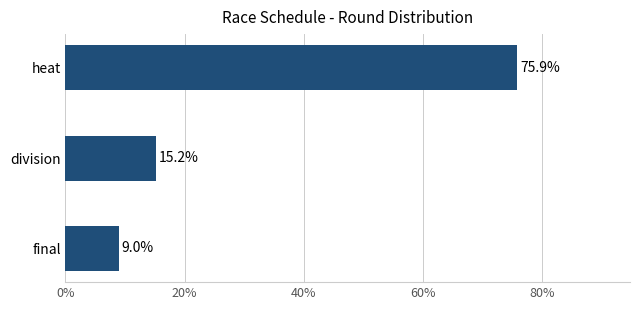

What is the sum of all values?

100.0